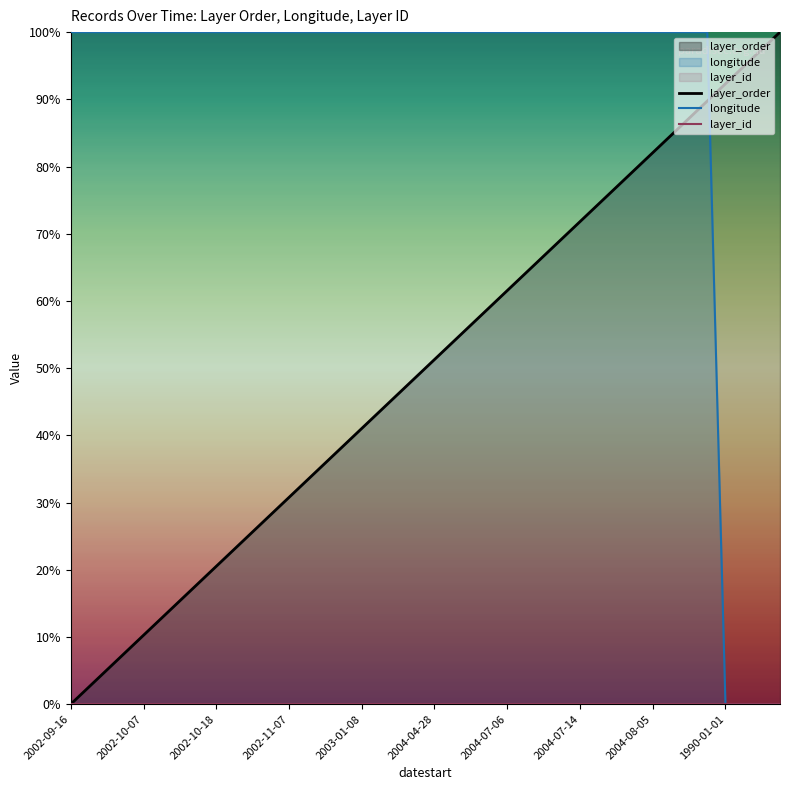

At which label does layer_order reach its minimum?

2002-09-16